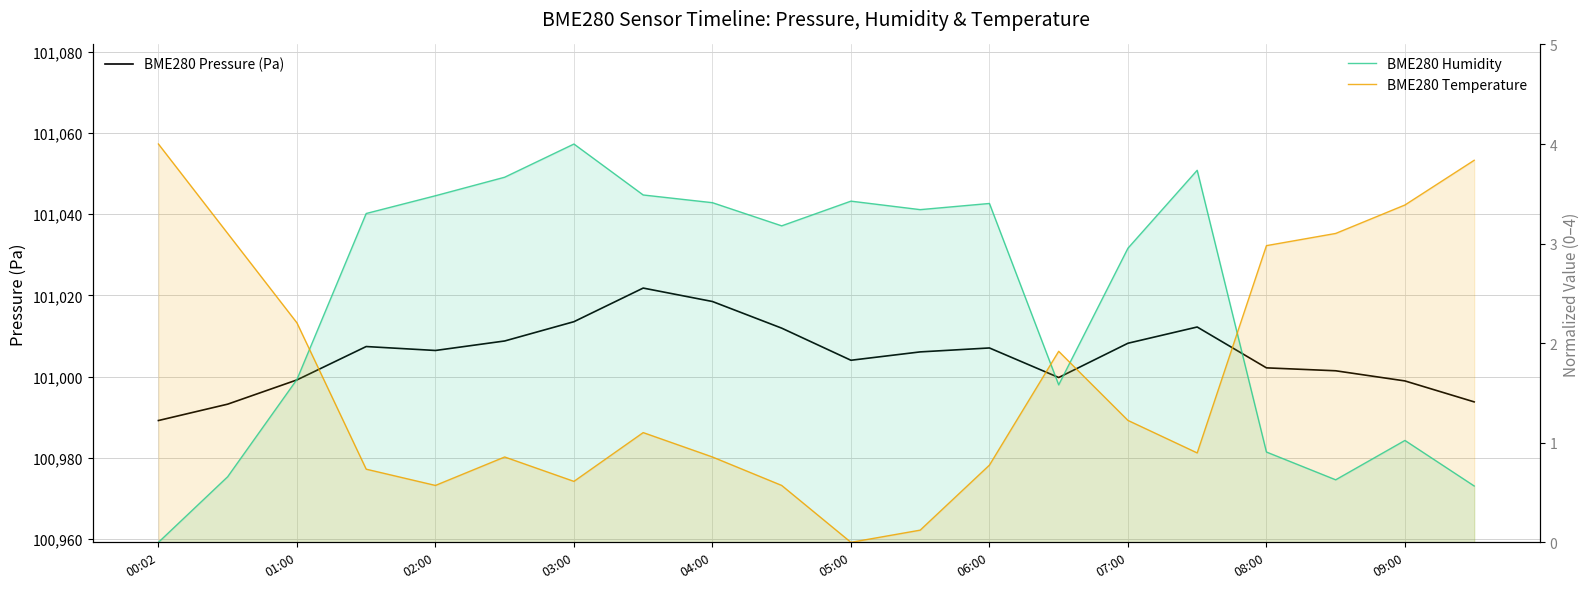

Rank the series at 09:00 from highest to lowest value.

BME280 Pressure (Pa), BME280 Humidity, BME280 Temperature